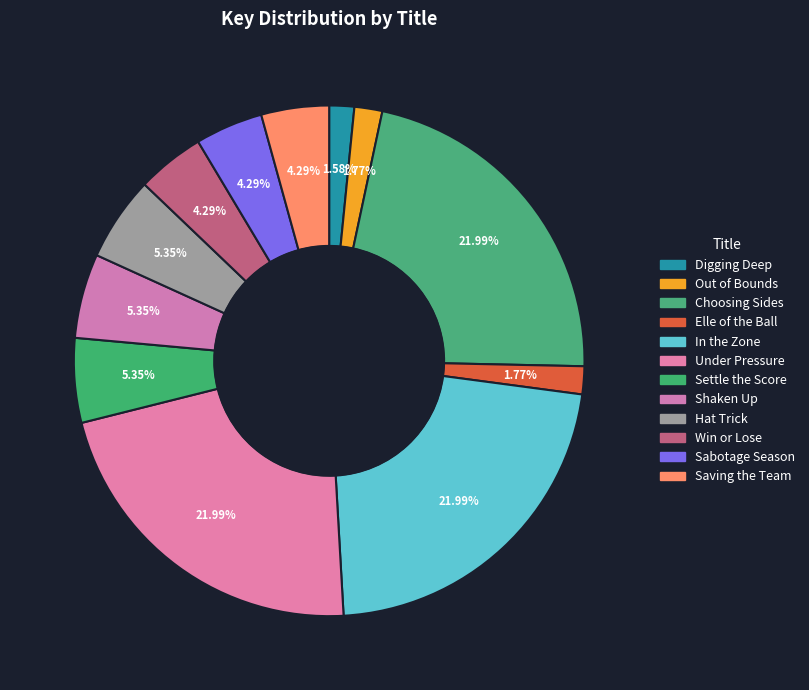

How many segments does this pie chart have?

12